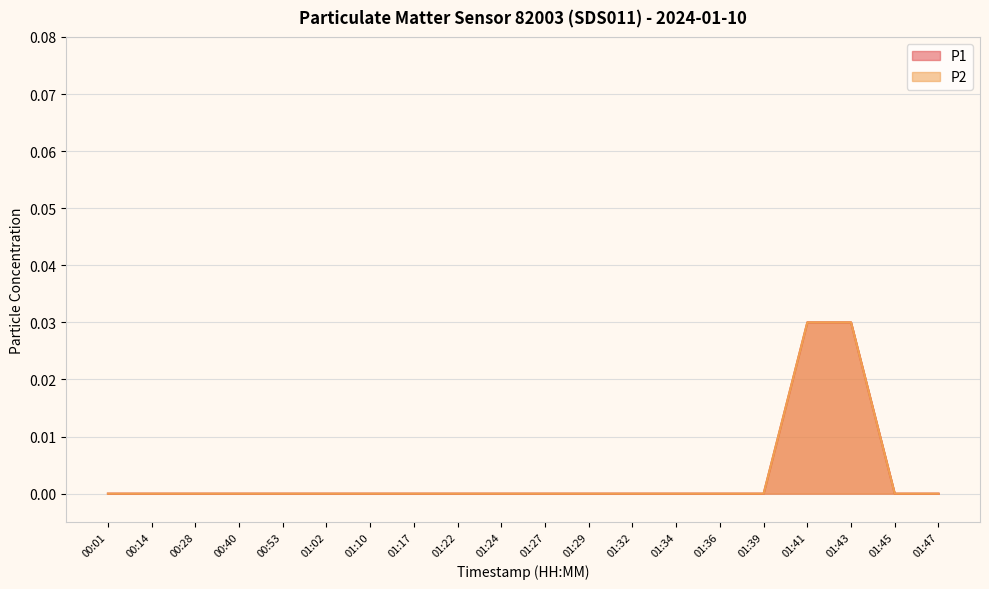

Reading right to left, list all the values displayed in this chart.

P1: 0.0	0.0	0.0	0.0	0.0	0.0	0.0	0.0	0.0	0.0	0.0	0.0	0.0	0.0	0.0	0.0	0.0	0.0	0.0	0.0
P2: 0.0	0.0	0.0	0.0	0.0	0.0	0.0	0.0	0.0	0.0	0.0	0.0	0.0	0.0	0.0	0.0	0.0	0.0	0.0	0.0